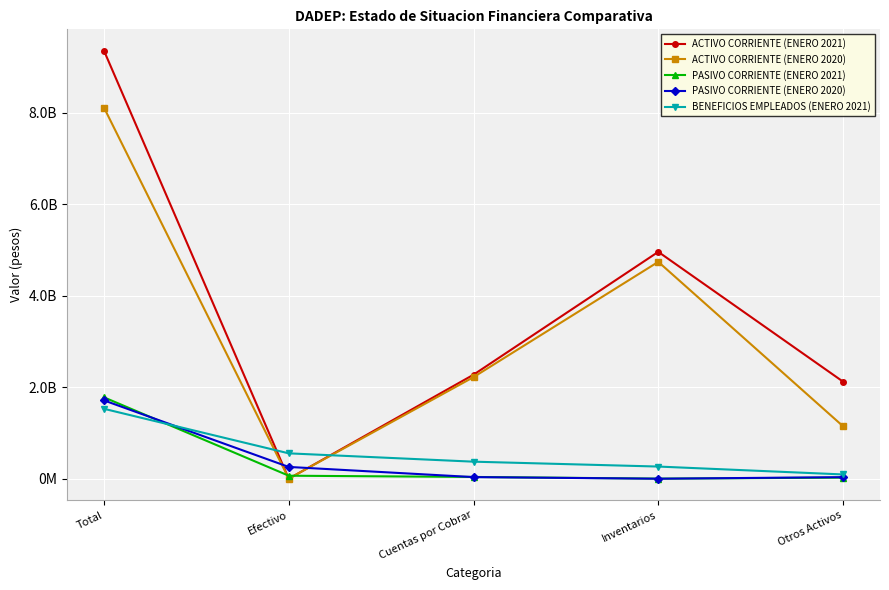

Between Efectivo and Cuentas por Cobrar, which series saw the biggest shift?

ACTIVO CORRIENTE (ENERO 2021)